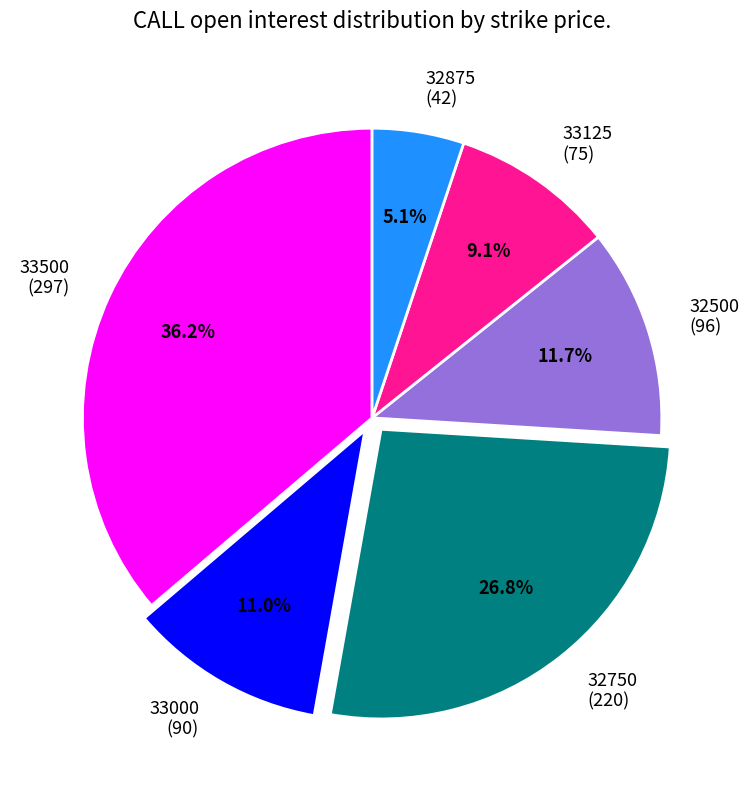

Is there any slice that represents more than half of the pie?

No